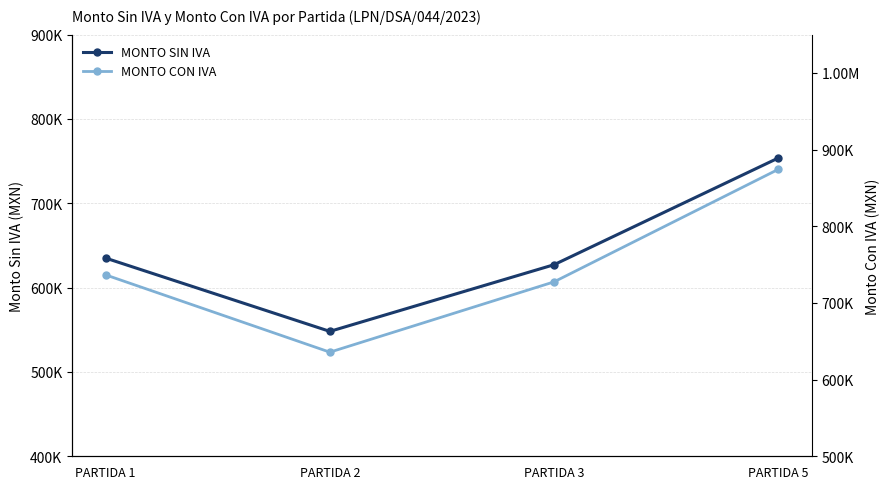

What is the total value across all series at PARTIDA 2?

1183903.4